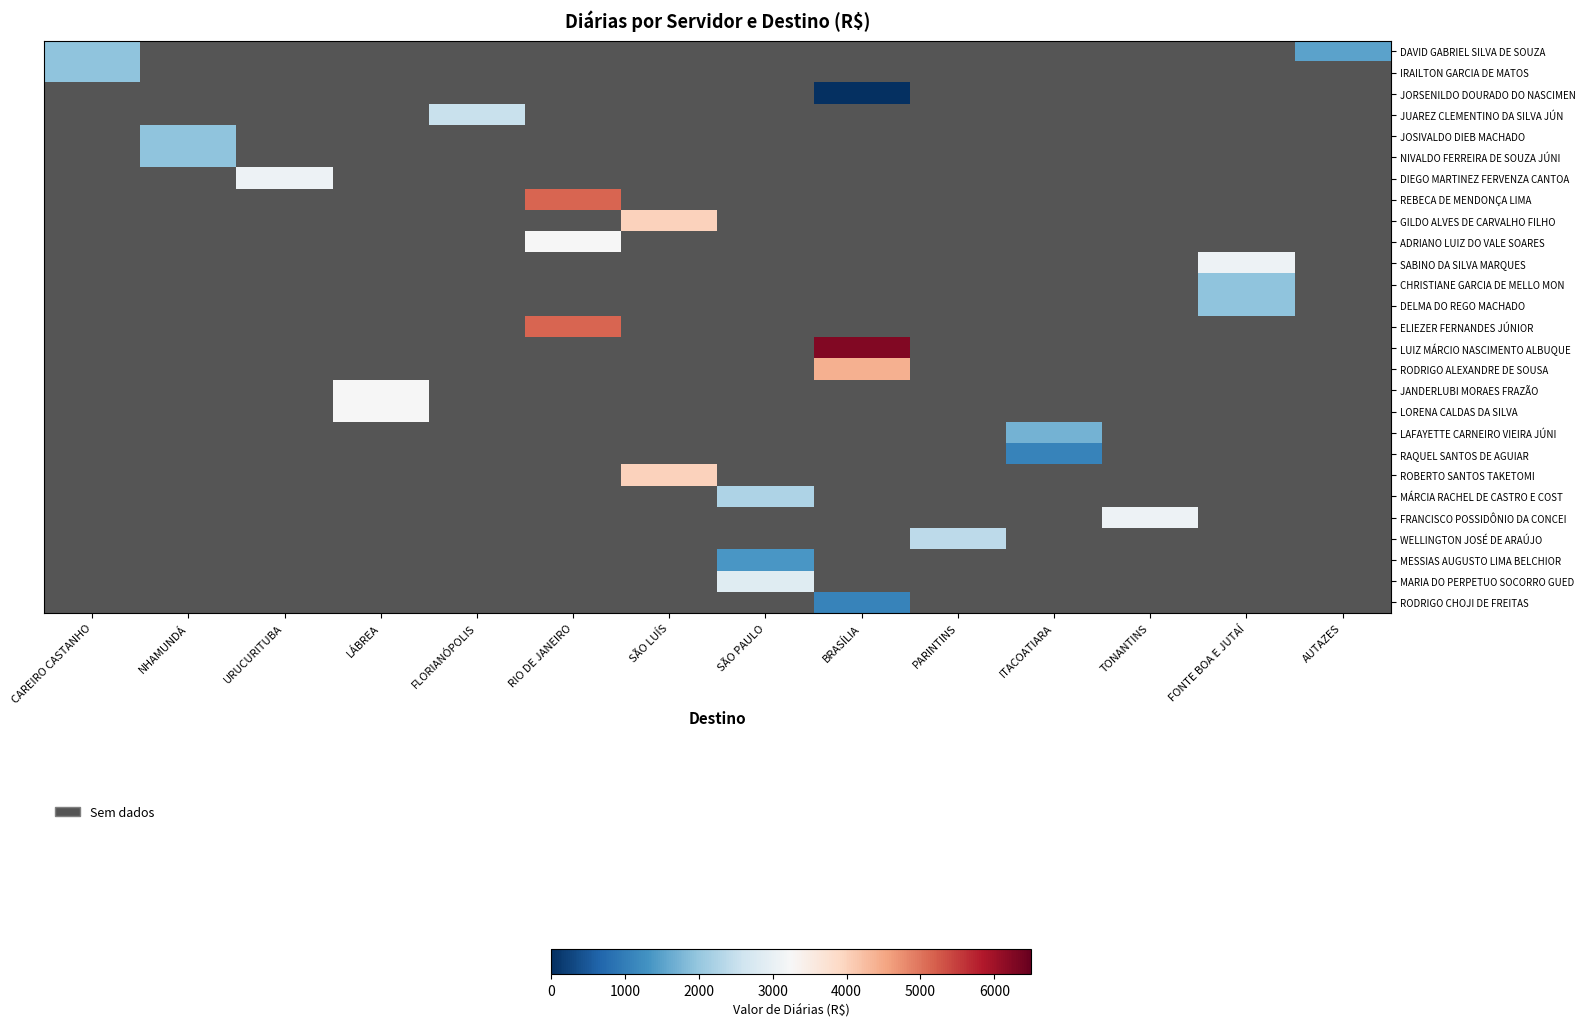

At which category does the chart reach its peak across all series?

BRASÍLIA